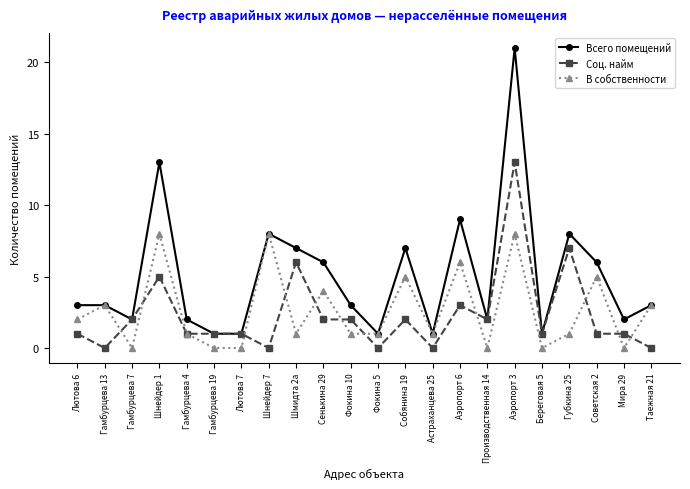

True or false: В собственности has a value of 4 at Таежная 21.

False